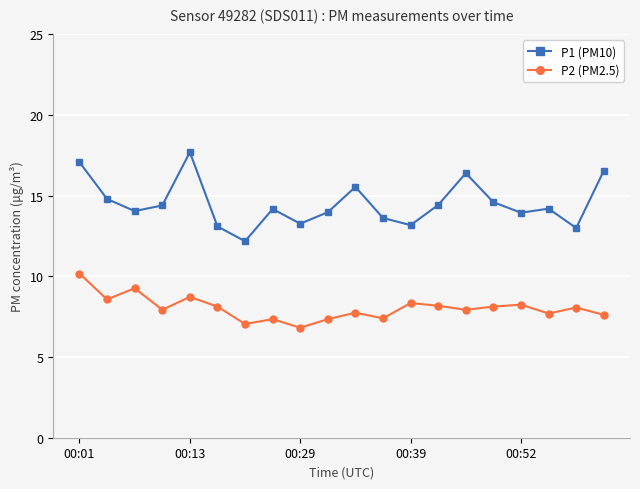

True or false: P2 (PM2.5) has more than 2 interior local peaks.

True